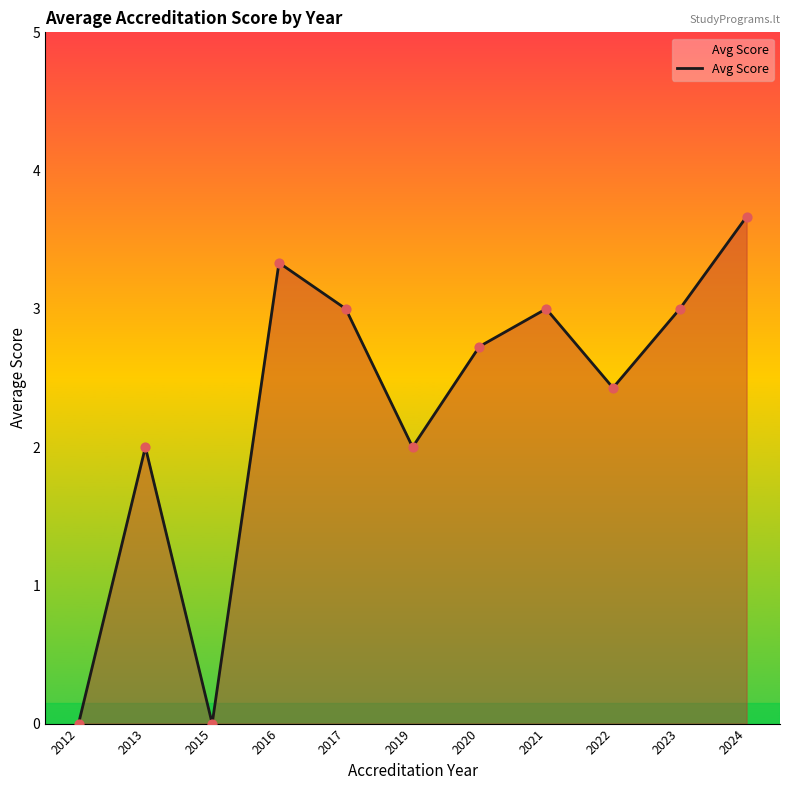

Which has a higher value, 2024 or 2021?

2024